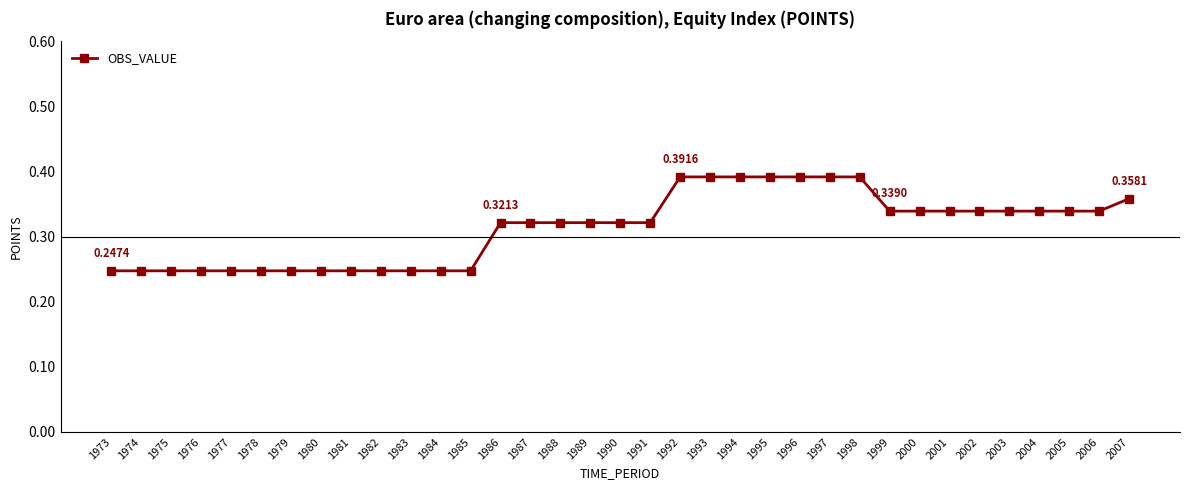

What is the sum of all values?

11.0